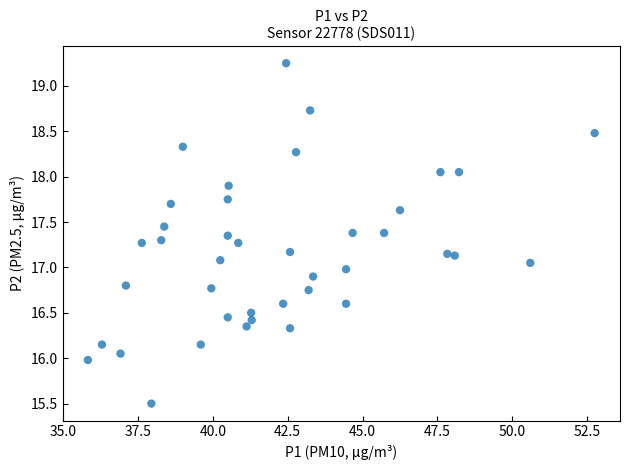

What is the range of X values (max minus min)?

16.9